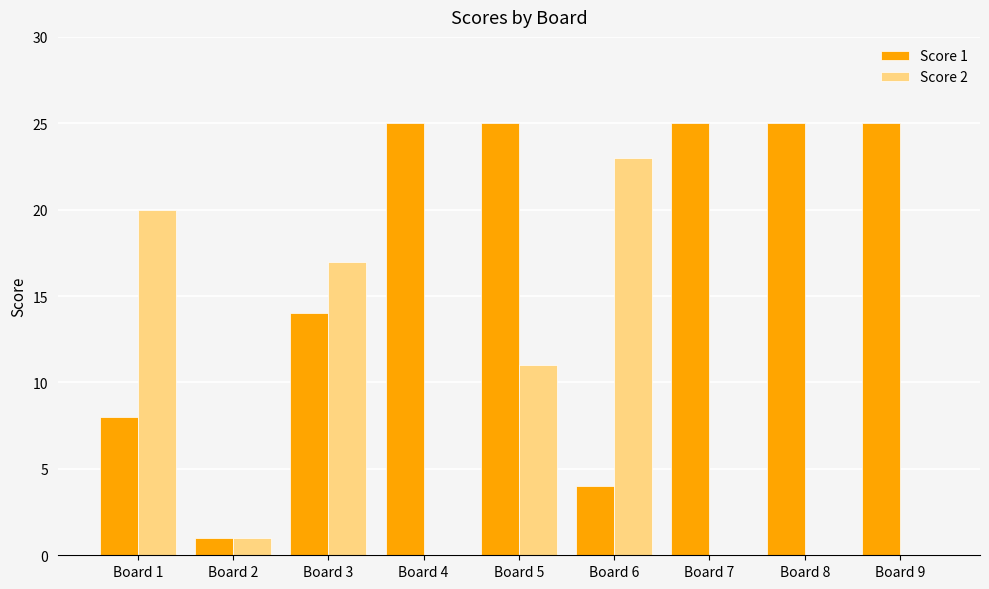

Are the bars horizontal?

No